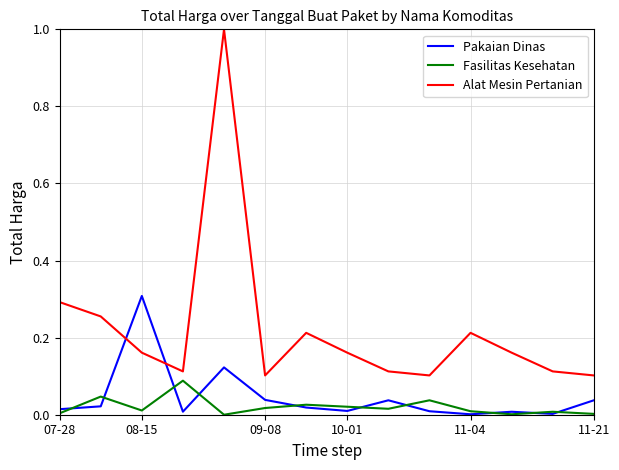

What are all the series names shown in the legend?

Pakaian Dinas, Fasilitas Kesehatan, Alat Mesin Pertanian